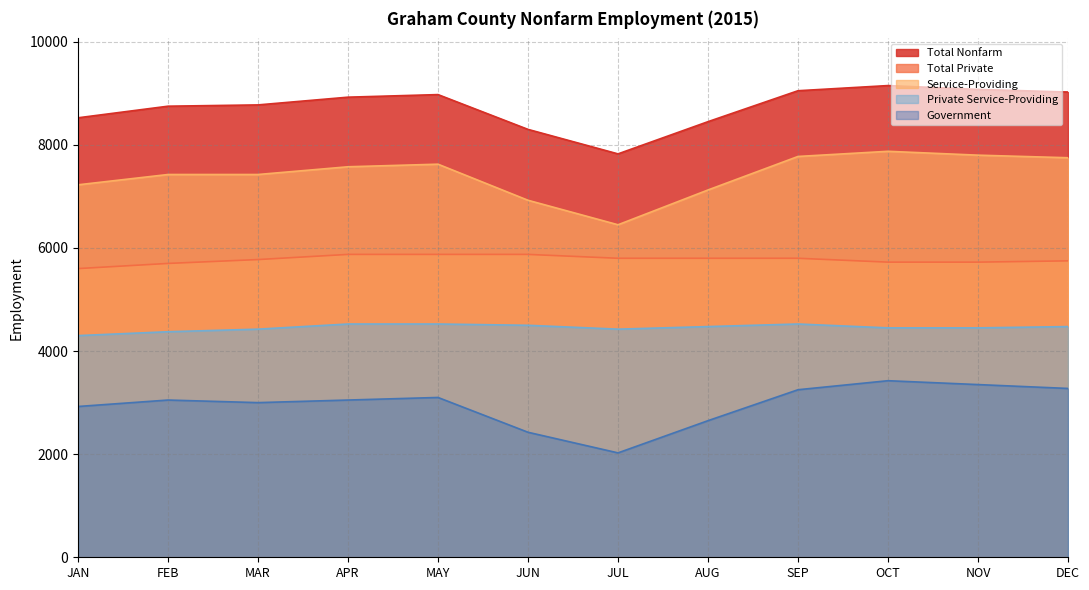

Between AUG and APR, which is larger?

APR